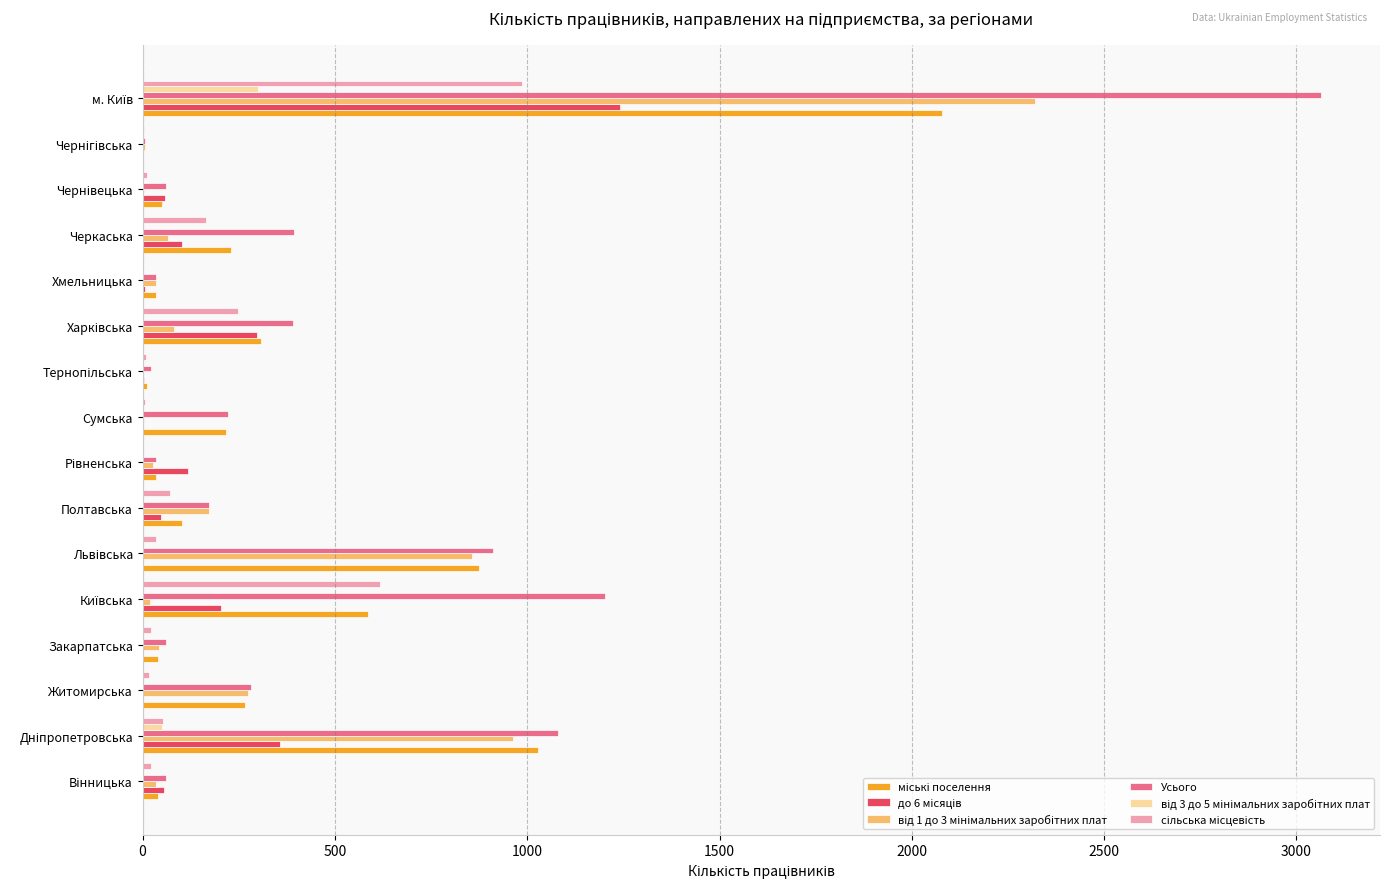

Which series has the largest total across all categories?

Усього